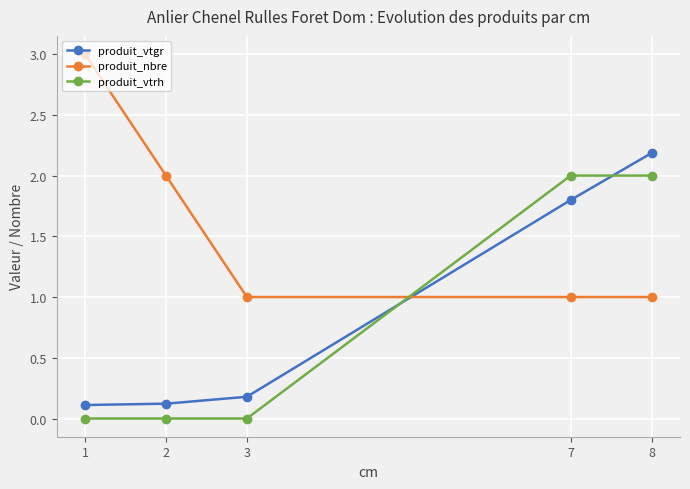

Is it true that produit_vtrh equals 2.0 at 7?

True